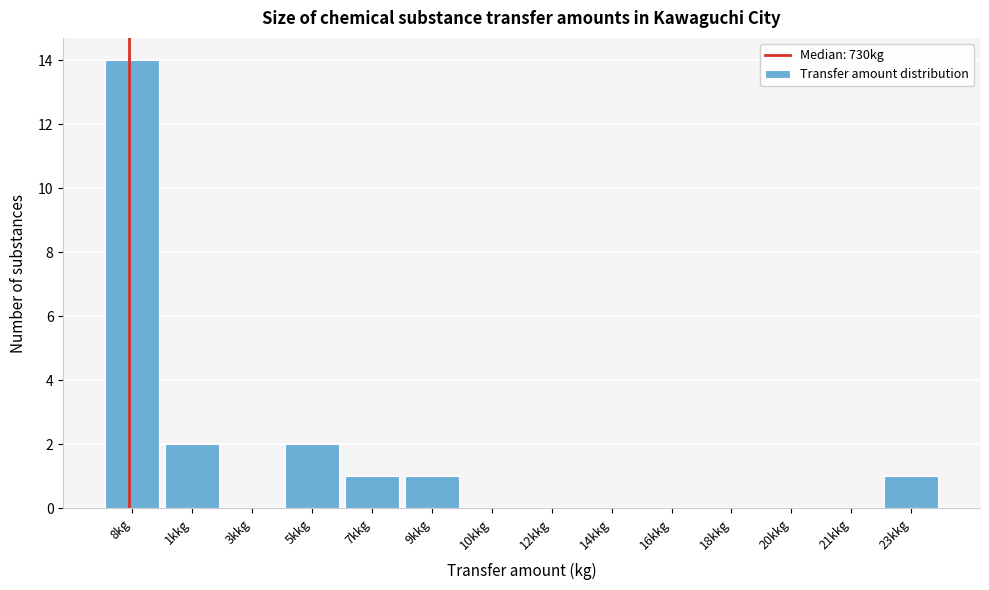

Reading left to right, what are all the values shown in this chart?

8kg=14	1kkg=2	3kkg=0	5kkg=2	7kkg=1	9kkg=1	10kkg=0	12kkg=0	14kkg=0	16kkg=0	18kkg=0	20kkg=0	21kkg=0	23kkg=1